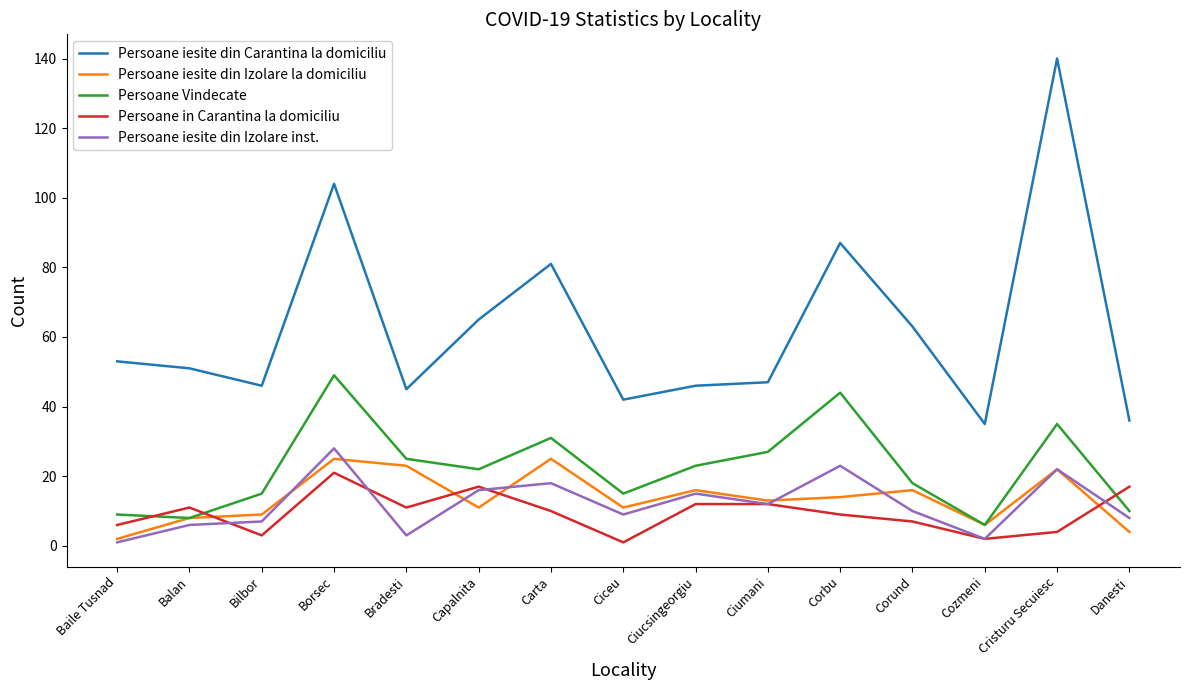

Is it true that Persoane in Carantina la domiciliu equals 12 at Ciucsingeorgiu?

True